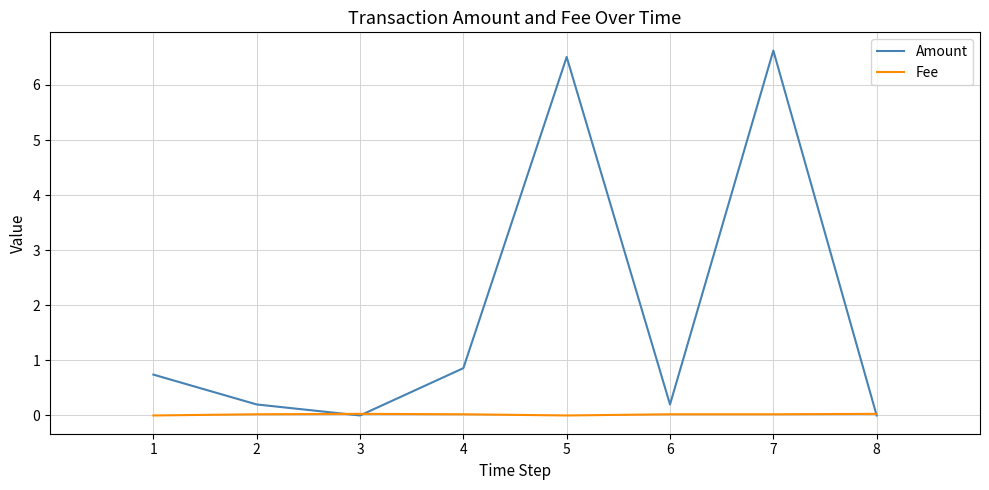

Rank the series at 6 from highest to lowest value.

Amount, Fee